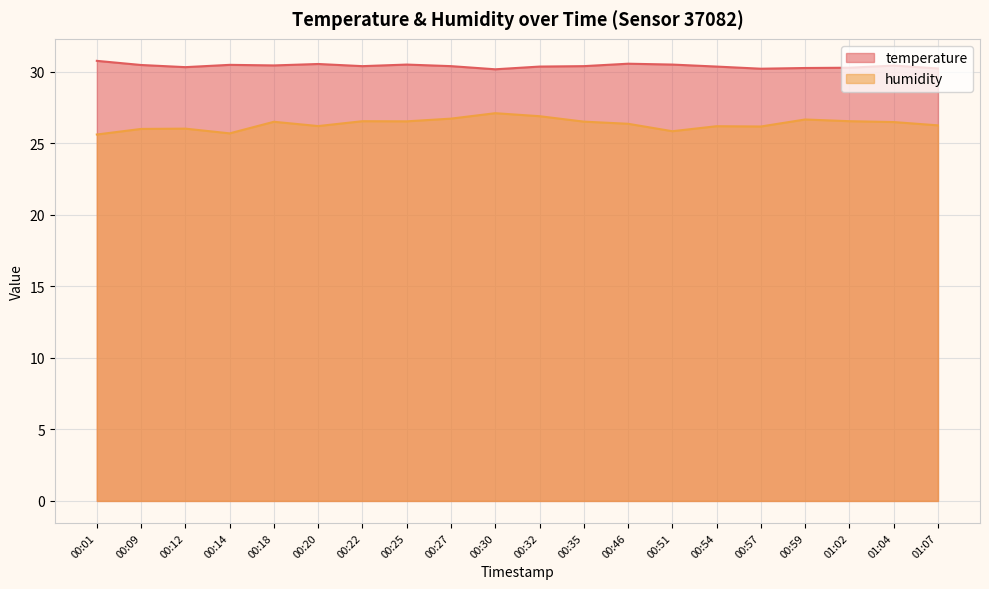

What is the average value of the temperature series?

30.4